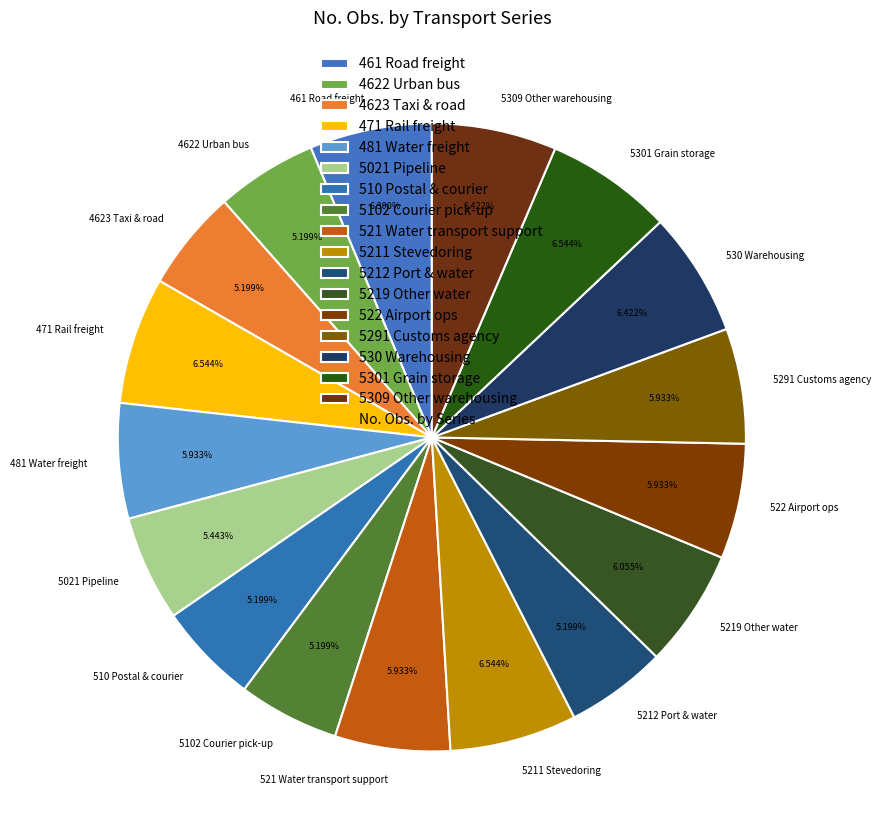

Count the number of slices in the pie.

17